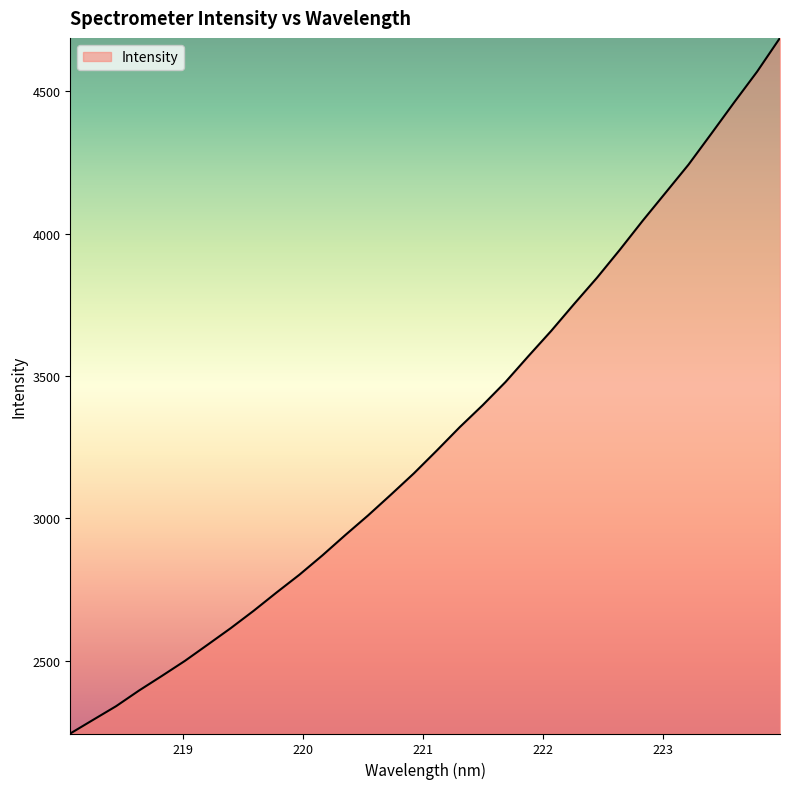

What is the difference between the second highest and minimum values?

2325.4